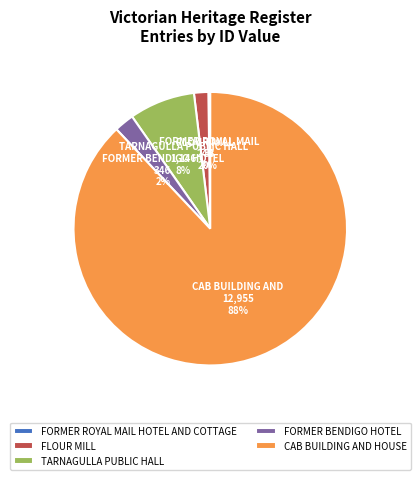

Which has a higher value, TARNAGULLA PUBLIC HALL or FLOUR MILL?

TARNAGULLA PUBLIC HALL